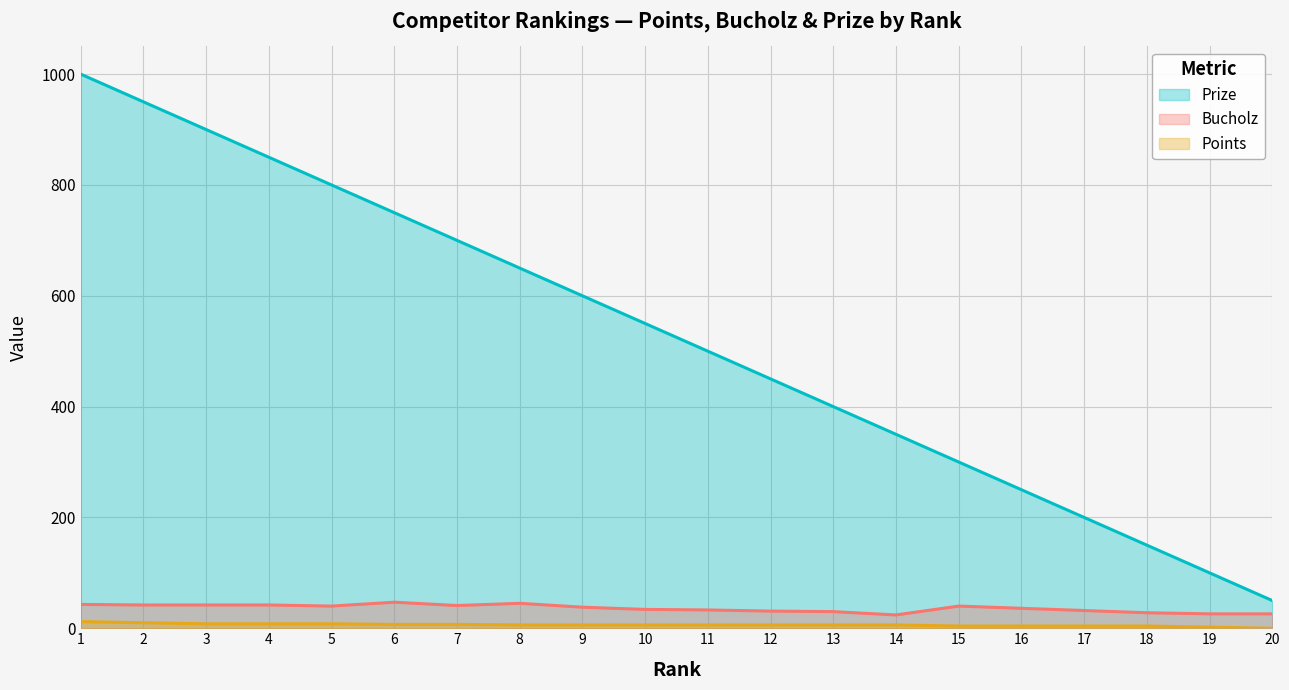

How many series are shown in this chart?

3